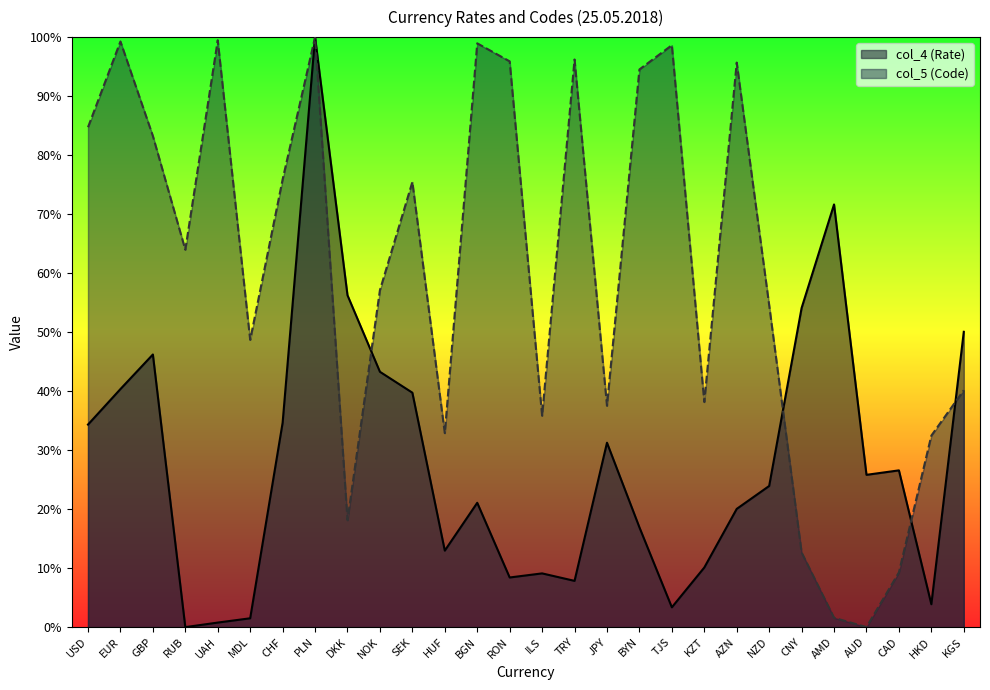

Where is col_4 (Rate) nearest to the value 50?

KGS